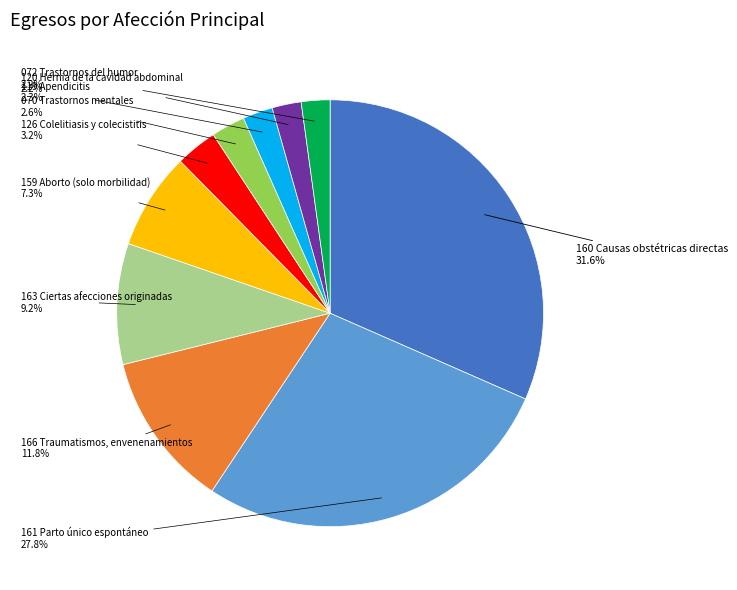

To the nearest percent, what is the average slice percentage?

10%